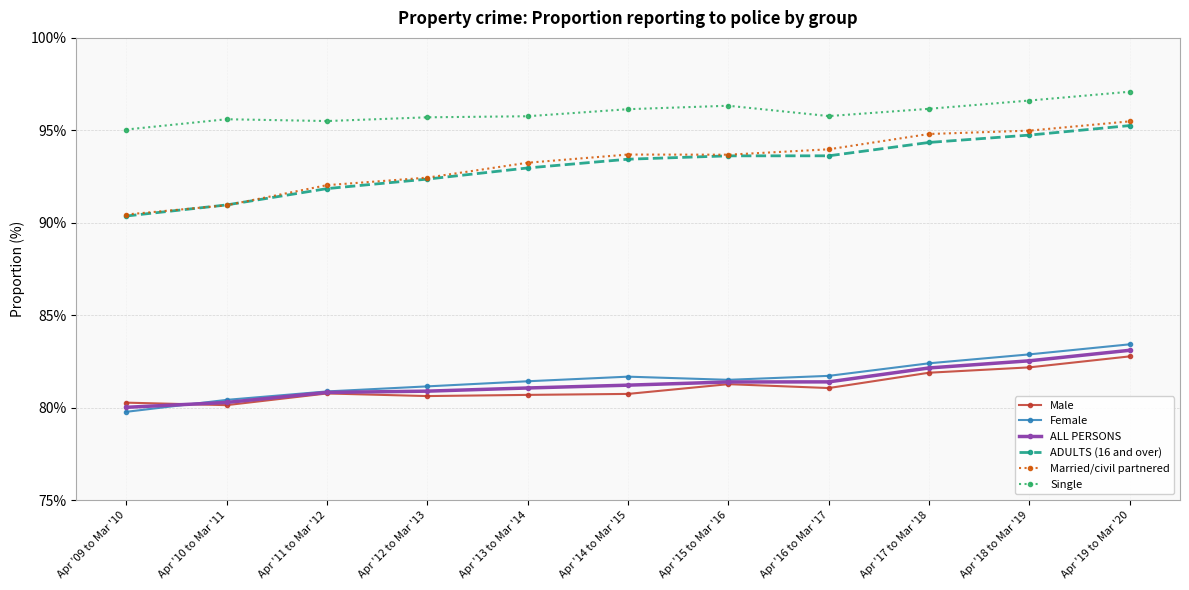

The Married/civil partnered series shows 21.7 at Apr '16 to Mar '17. True or false?

False